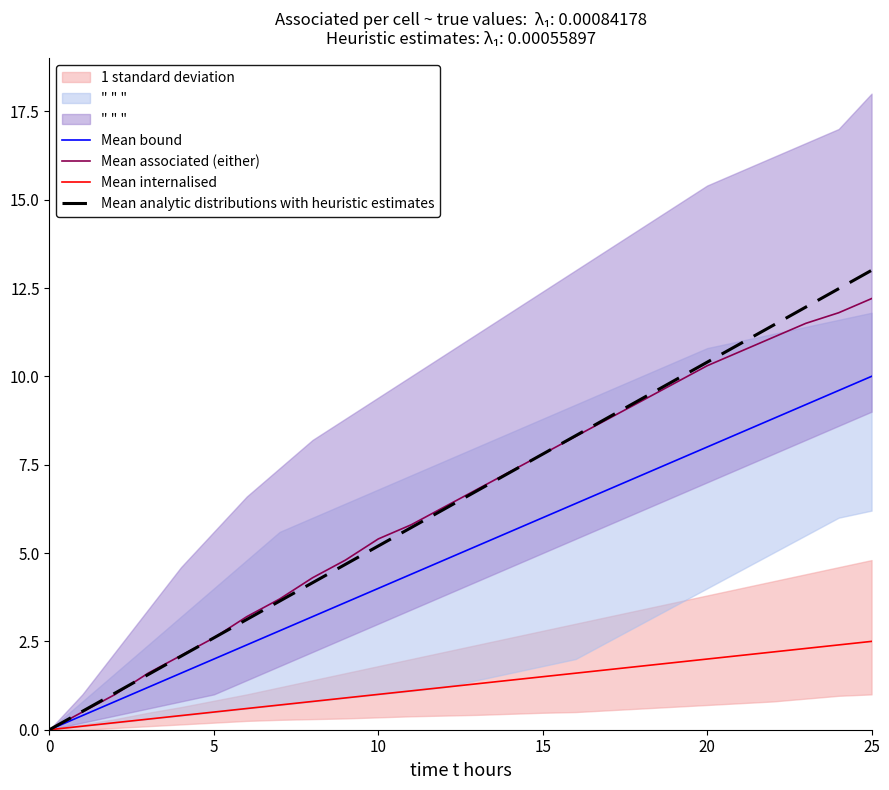

At which label does Mean bound reach its peak?

25